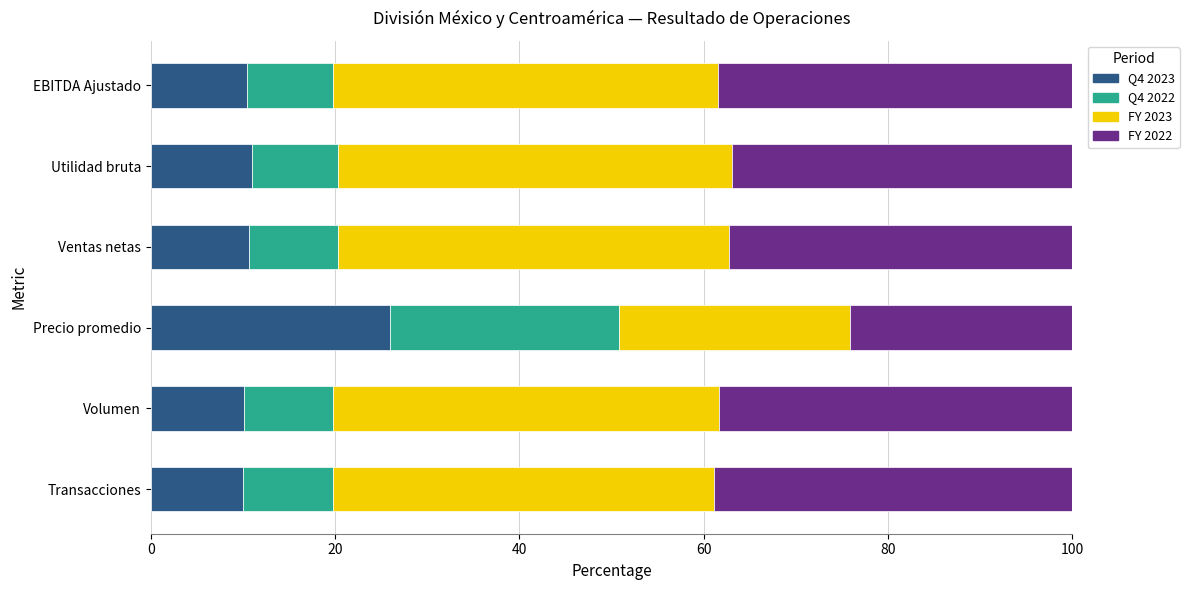

What is the difference between the maximum and minimum values in the Q4 2023 series?

16.0